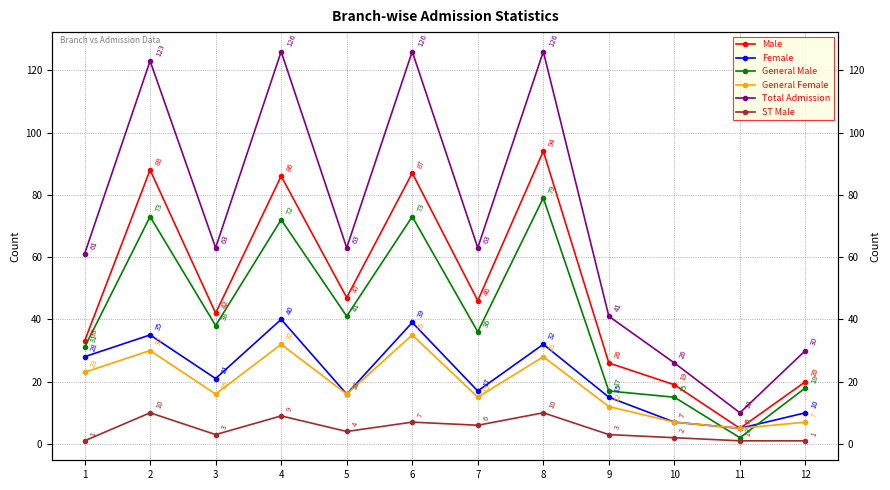

Reading left to right, what are all the values shown in this chart?

Male: 33	88	42	86	47	87	46	94	26	19	5	20
Female: 28	35	21	40	16	39	17	32	15	7	5	10
General Male: 31	73	38	72	41	73	36	79	17	15	2	18
General Female: 23	30	16	32	16	35	15	28	12	7	5	7
Total Admission: 61	123	63	126	63	126	63	126	41	26	10	30
ST Male: 1	10	3	9	4	7	6	10	3	2	1	1